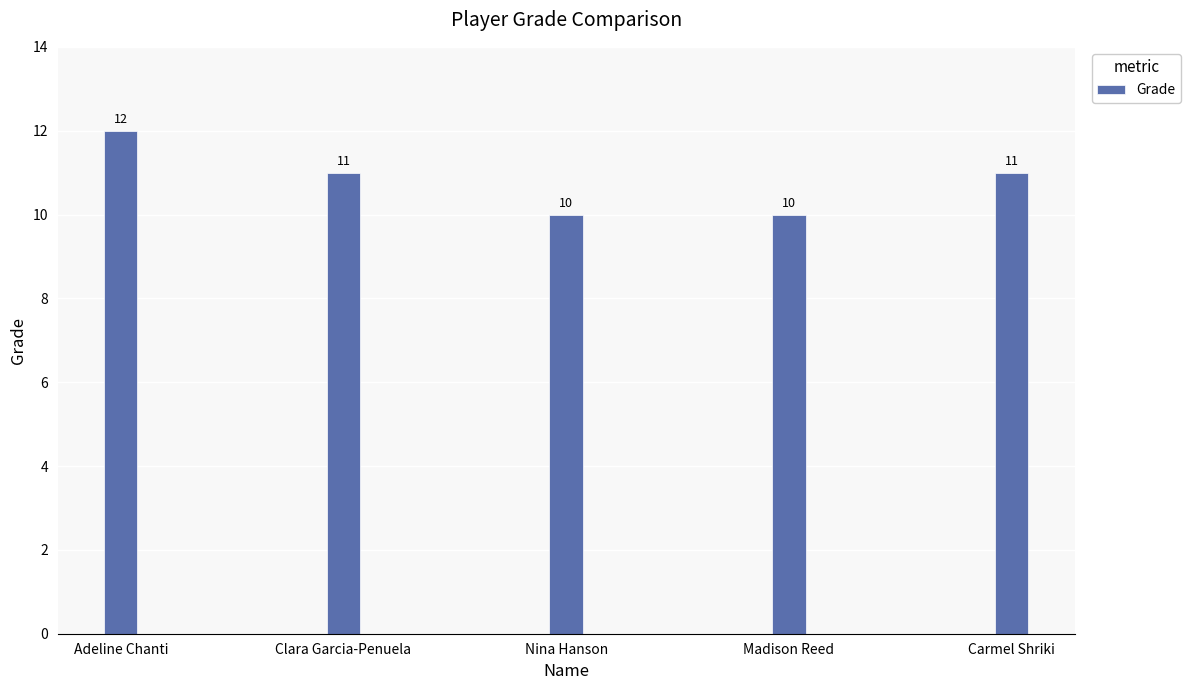

At which label does the data first exceed 11?

Adeline Chanti